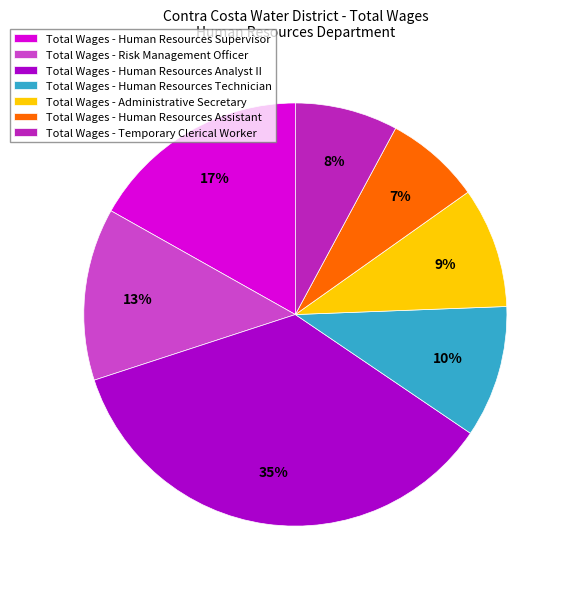

Does any single category account for the majority?

No